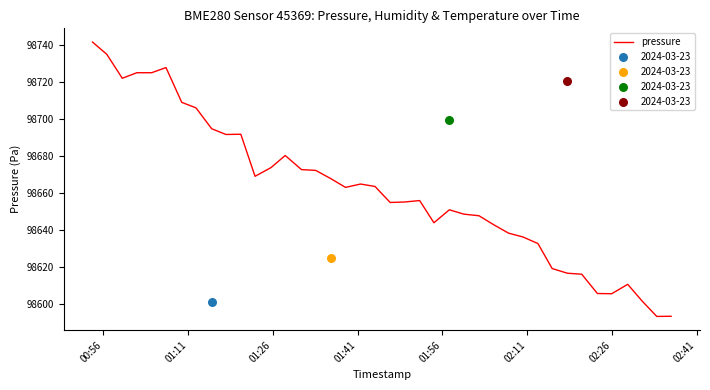

What is the minimum value for pressure?

98593.4